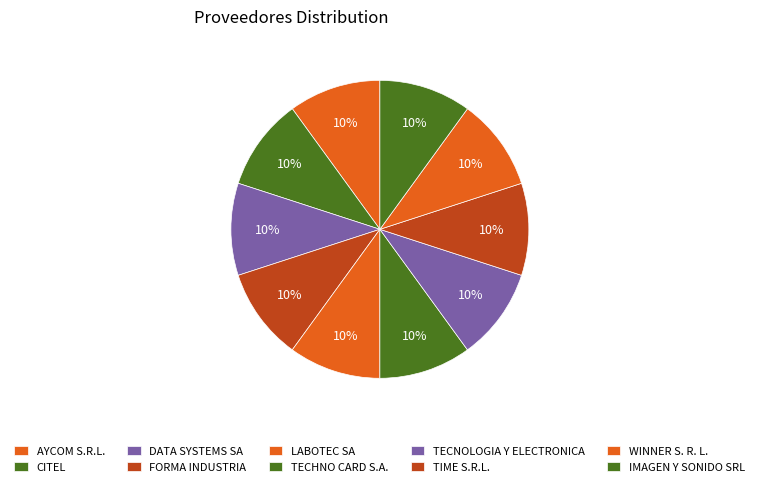

How many segments does this pie chart have?

10